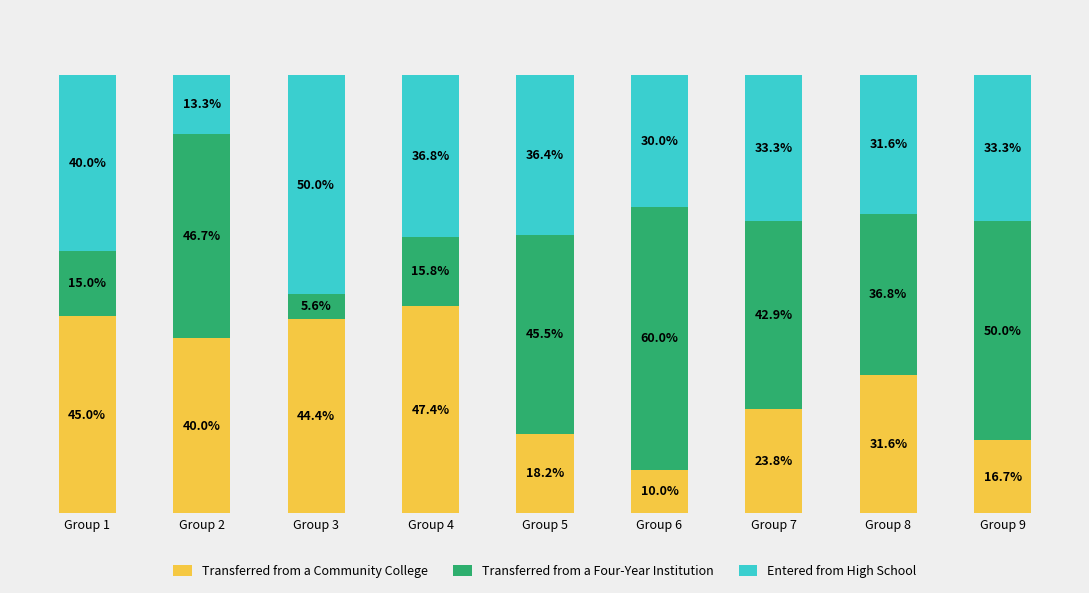

Which category has the lowest value in the Transferred from a Community College series?

Group 6